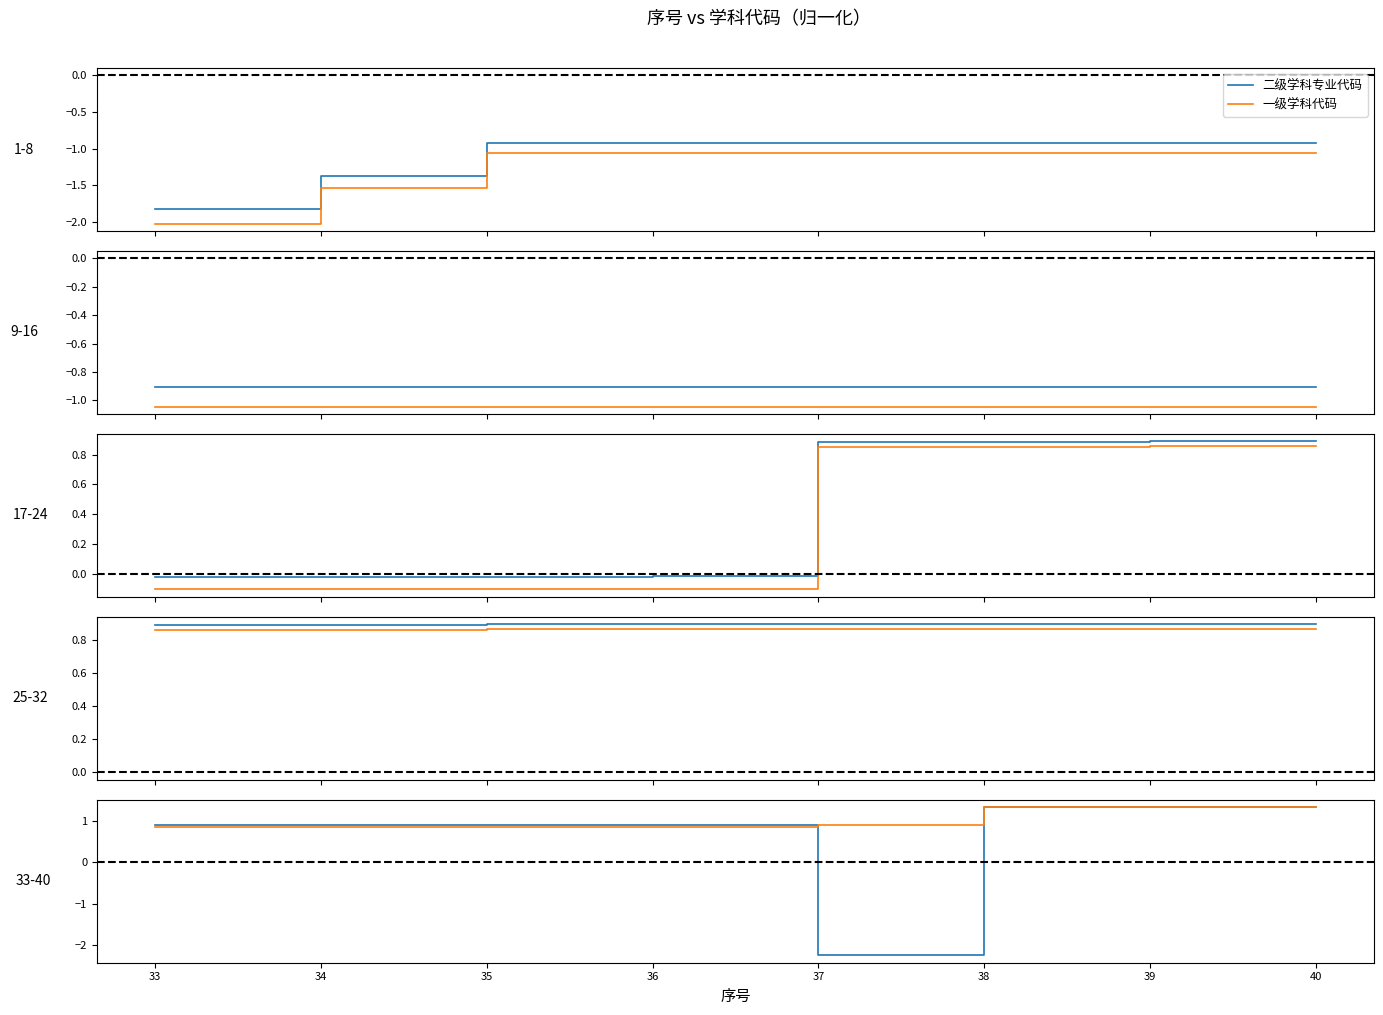

Between 35 and 38, which series saw the biggest shift?

一级学科代码